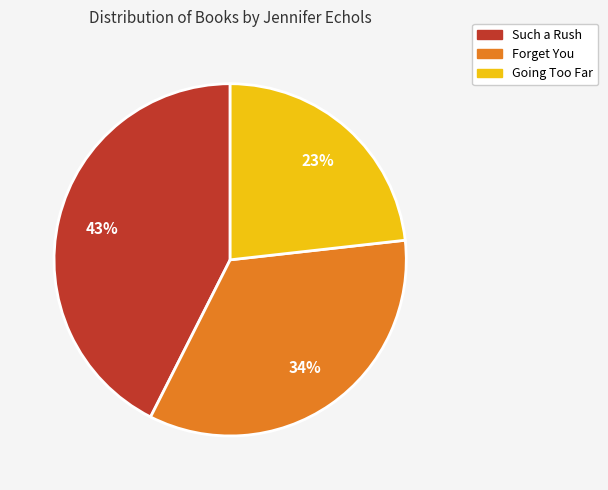

Is the sum of Going Too Far and Forget You greater than half?

Yes